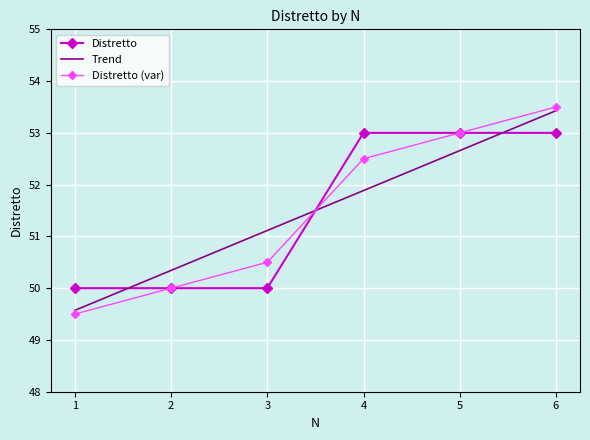

Reading left to right, extract all data points from this chart.

50	50	50	53	53	53